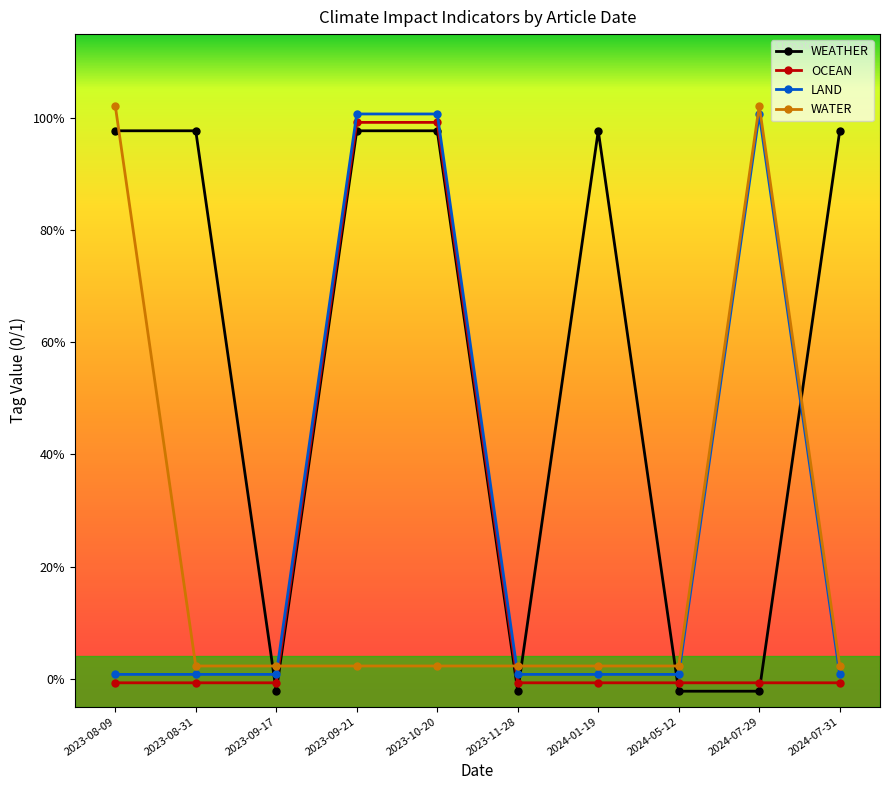

After their last crossing, which series has the higher values: WATER or LAND?

WATER